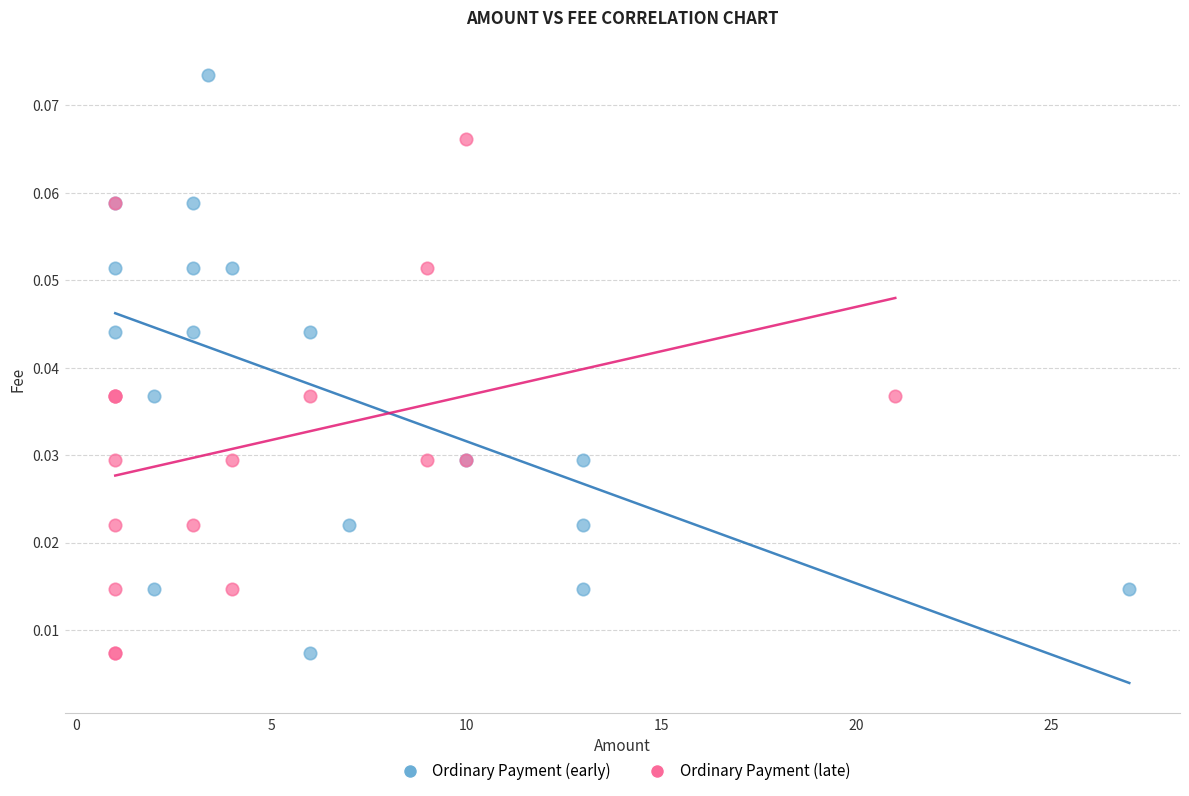

Which series reaches the maximum Y coordinate?

Ordinary Payment (early)